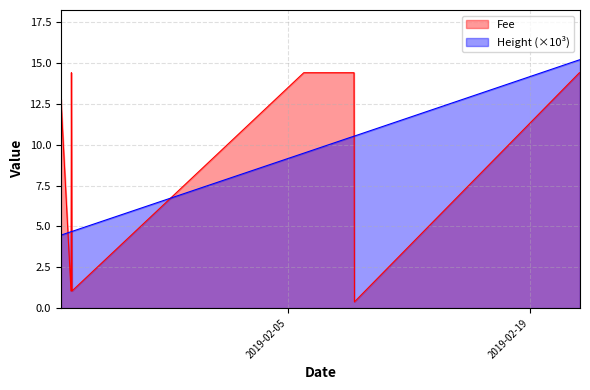

Reading left to right, list all the values displayed in this chart.

Fee: 2019-02-21 21:44:01=14.4	2019-02-21 21:44:01=14.4	2019-02-21 21:44:01=14.4	2019-02-21 21:44:01=14.4	2019-02-21 21:44:01=14.4	2019-02-21 21:44:01=14.4	2019-02-21 21:44:01=14.4	2019-02-21 20:55:20=14.4	2019-02-21 20:55:20=14.4	2019-02-21 20:55:20=14.4	2019-02-08 20:37:20=0.4	2019-02-08 20:01:44=14.4	2019-02-08 18:55:19=14.4	2019-02-08 18:53:00=14.4	2019-02-08 18:53:00=14.4	2019-02-08 16:40:19=14.4	2019-02-08 16:34:09=14.4	2019-02-08 16:27:47=14.4	2019-02-08 16:27:47=14.4	2019-02-05 22:17:44=14.4	2019-01-23 12:36:08=1.1	2019-01-23 12:34:42=1.1	2019-01-23 12:34:42=1.1	2019-01-23 12:34:42=1.1	2019-01-23 12:34:42=1.1	2019-01-23 11:43:47=14.4	2019-01-23 11:10:56=1.1	2019-01-23 11:10:56=1.1	2019-01-23 11:10:56=1.1	2019-01-23 11:10:56=1.1	2019-01-22 21:13:32=12.8	2019-01-22 21:10:40=12.8
Height: 2019-02-21 21:44:01=15.2	2019-02-21 21:44:01=15.2	2019-02-21 21:44:01=15.2	2019-02-21 21:44:01=15.2	2019-02-21 21:44:01=15.2	2019-02-21 21:44:01=15.2	2019-02-21 21:44:01=15.2	2019-02-21 20:55:20=15.2	2019-02-21 20:55:20=15.2	2019-02-21 20:55:20=15.2	2019-02-08 20:37:20=10.5	2019-02-08 20:01:44=10.5	2019-02-08 18:55:19=10.5	2019-02-08 18:53:00=10.5	2019-02-08 18:53:00=10.5	2019-02-08 16:40:19=10.5	2019-02-08 16:34:09=10.5	2019-02-08 16:27:47=10.5	2019-02-08 16:27:47=10.5	2019-02-05 22:17:44=9.5	2019-01-23 12:36:08=4.7	2019-01-23 12:34:42=4.7	2019-01-23 12:34:42=4.7	2019-01-23 12:34:42=4.7	2019-01-23 12:34:42=4.7	2019-01-23 11:43:47=4.7	2019-01-23 11:10:56=4.7	2019-01-23 11:10:56=4.7	2019-01-23 11:10:56=4.7	2019-01-23 11:10:56=4.7	2019-01-22 21:13:32=4.5	2019-01-22 21:10:40=4.5